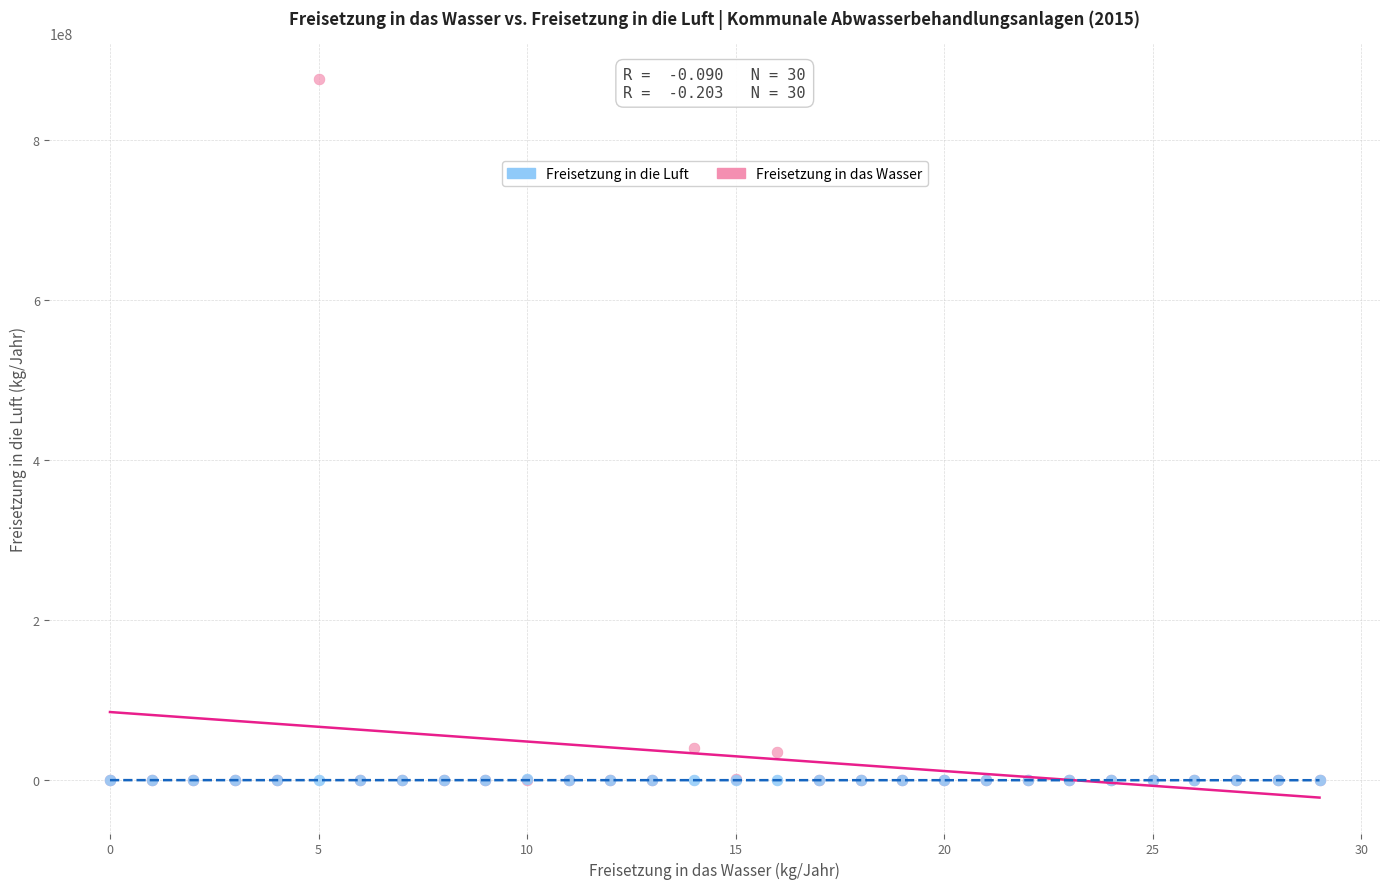

Which series has the largest Y range (max minus min)?

Freisetzung in das Wasser